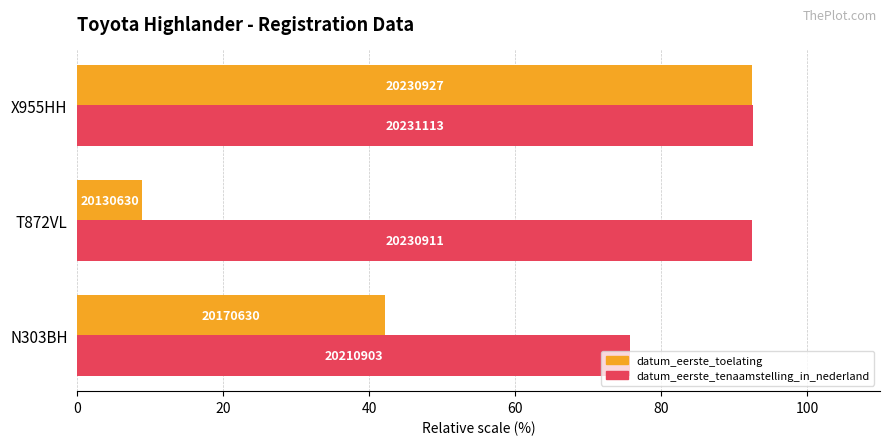

What are all the series names shown in the legend?

datum_eerste_toelating, datum_eerste_tenaamstelling_in_nederland